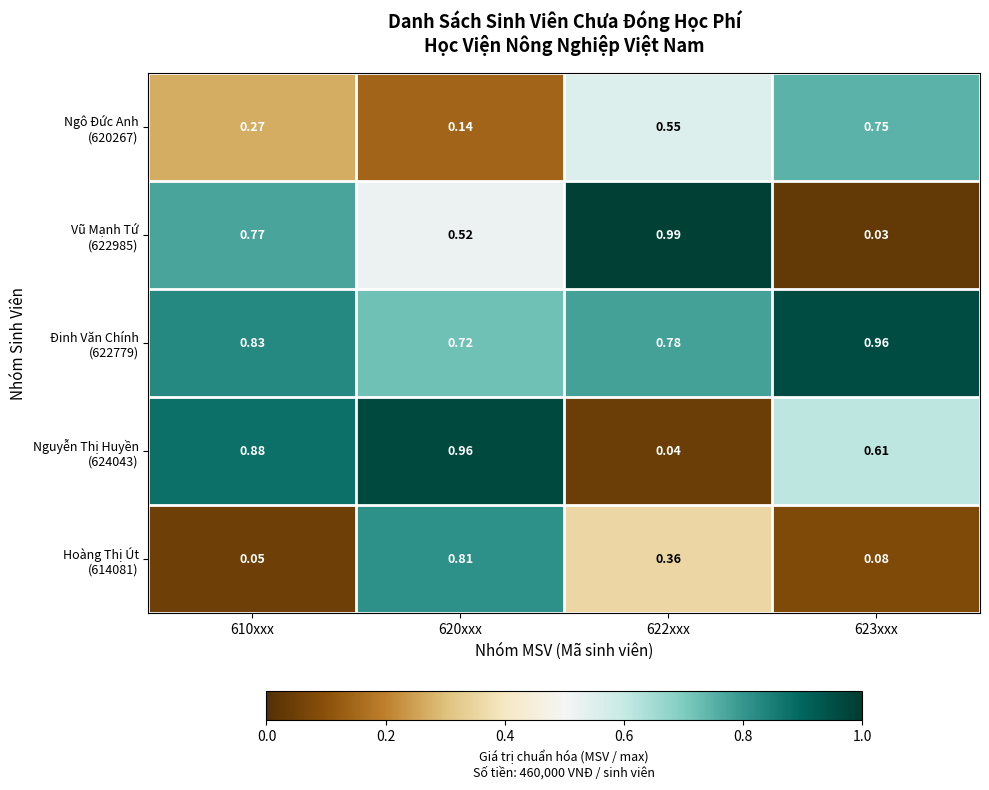

How many data points does each series have?

4